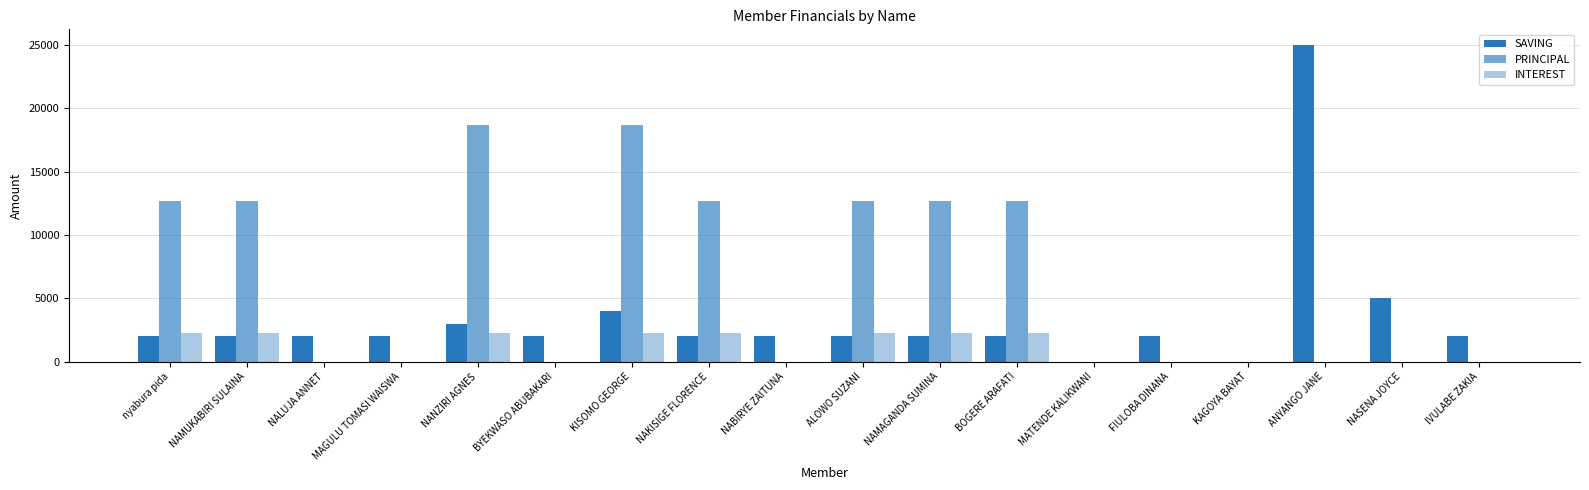

Reading left to right, transcribe all the data shown in this chart.

SAVING: nyabura pida=2000	NAMUKABIRI SULAINA=2000	NALUJA ANNET=2000	MAGULU TOMASI WAISWA=2000	NANZIRI AGNES=3000	BYEKWASO ABUBAKARI=2000	KISOMO GEORGE=4000	NAKISIGE FLORENCE=2000	NABIRYE ZAITUNA=2000	ALOWO SUZANI=2000	NAMAGANDA SUMINA=2000	BOGERE ARAFATI=2000	MATENDE KALIKWANI=0	FIULOBA DINANA=2000	KAGOYA BAYAT=0	ANYANGO JANE=25000	NASENA JOYCE=5000	IVULABE ZAKIA=2000
PRINCIPAL: nyabura pida=12700	NAMUKABIRI SULAINA=12700	NALUJA ANNET=0	MAGULU TOMASI WAISWA=0	NANZIRI AGNES=18700	BYEKWASO ABUBAKARI=0	KISOMO GEORGE=18700	NAKISIGE FLORENCE=12700	NABIRYE ZAITUNA=0	ALOWO SUZANI=12700	NAMAGANDA SUMINA=12700	BOGERE ARAFATI=12700	MATENDE KALIKWANI=0	FIULOBA DINANA=0	KAGOYA BAYAT=0	ANYANGO JANE=0	NASENA JOYCE=0	IVULABE ZAKIA=0
INTEREST: nyabura pida=2300	NAMUKABIRI SULAINA=2300	NALUJA ANNET=0	MAGULU TOMASI WAISWA=0	NANZIRI AGNES=2300	BYEKWASO ABUBAKARI=0	KISOMO GEORGE=2300	NAKISIGE FLORENCE=2300	NABIRYE ZAITUNA=0	ALOWO SUZANI=2300	NAMAGANDA SUMINA=2300	BOGERE ARAFATI=2300	MATENDE KALIKWANI=0	FIULOBA DINANA=0	KAGOYA BAYAT=0	ANYANGO JANE=0	NASENA JOYCE=0	IVULABE ZAKIA=0